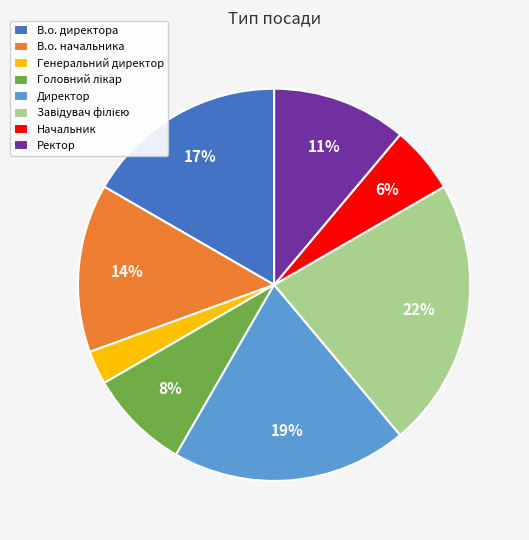

What is the smallest slice in the pie chart?

Генеральний директор